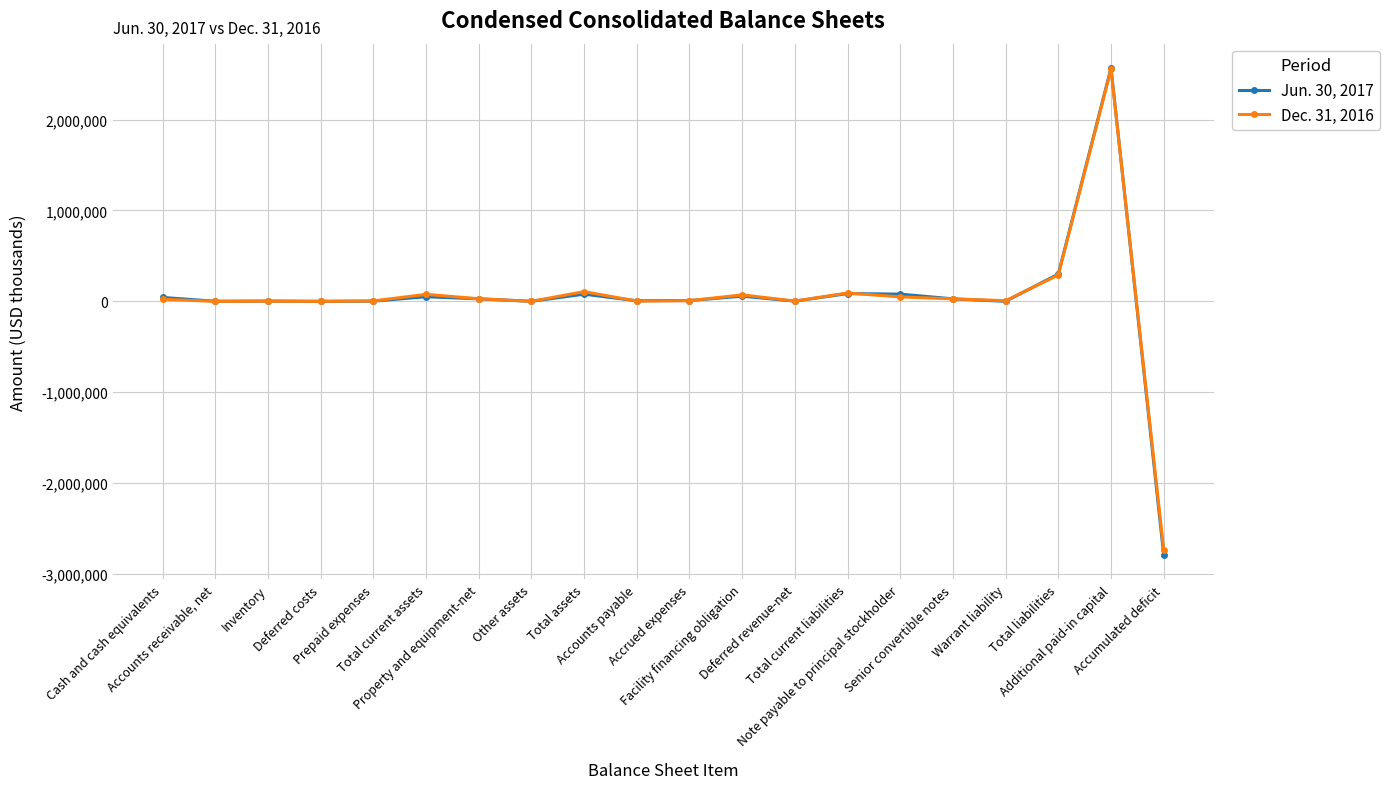

What is the approximate value of Jun. 30, 2017 at Senior convertible notes, to the nearest 10?

27650